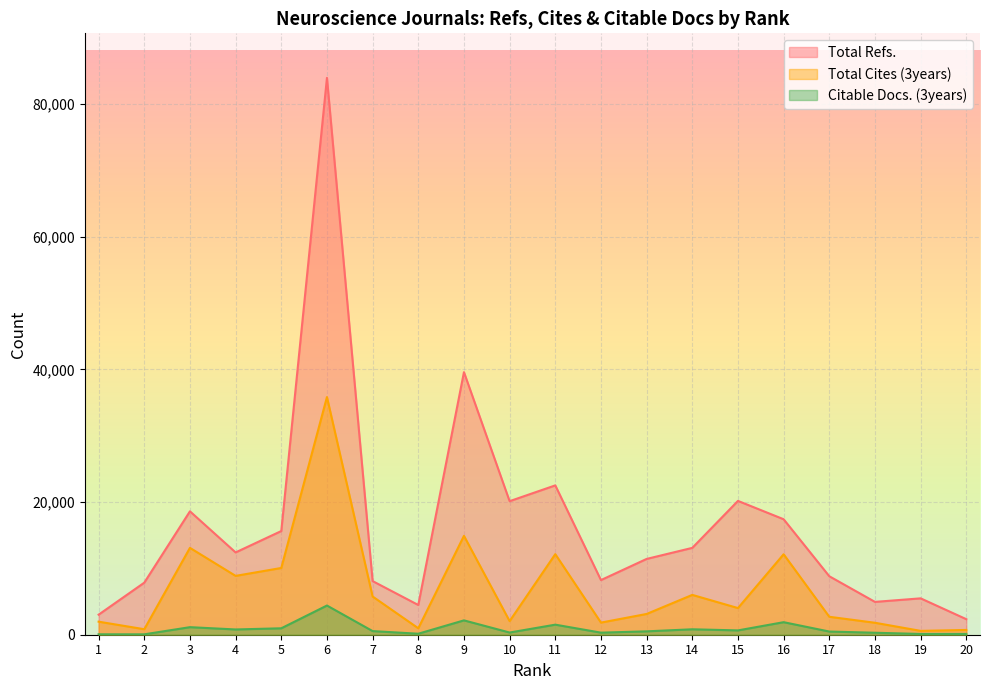

Is it true that Total Refs. equals 3686 at 2?

False